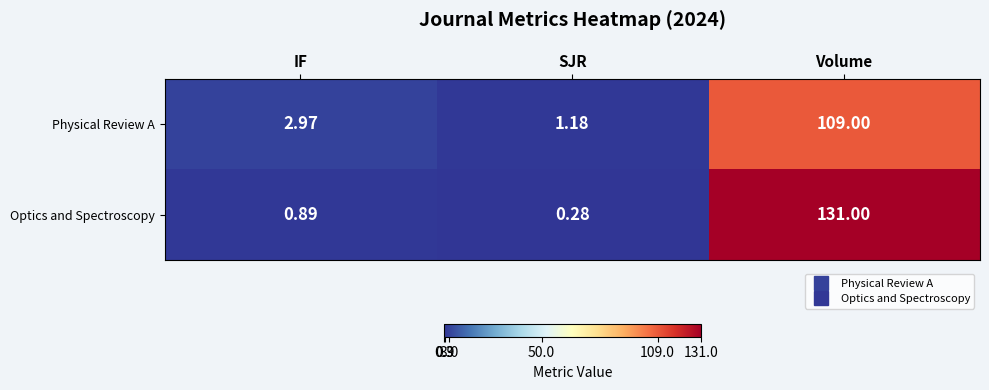

Which category has the highest value in the Optics and Spectroscopy series?

Volume